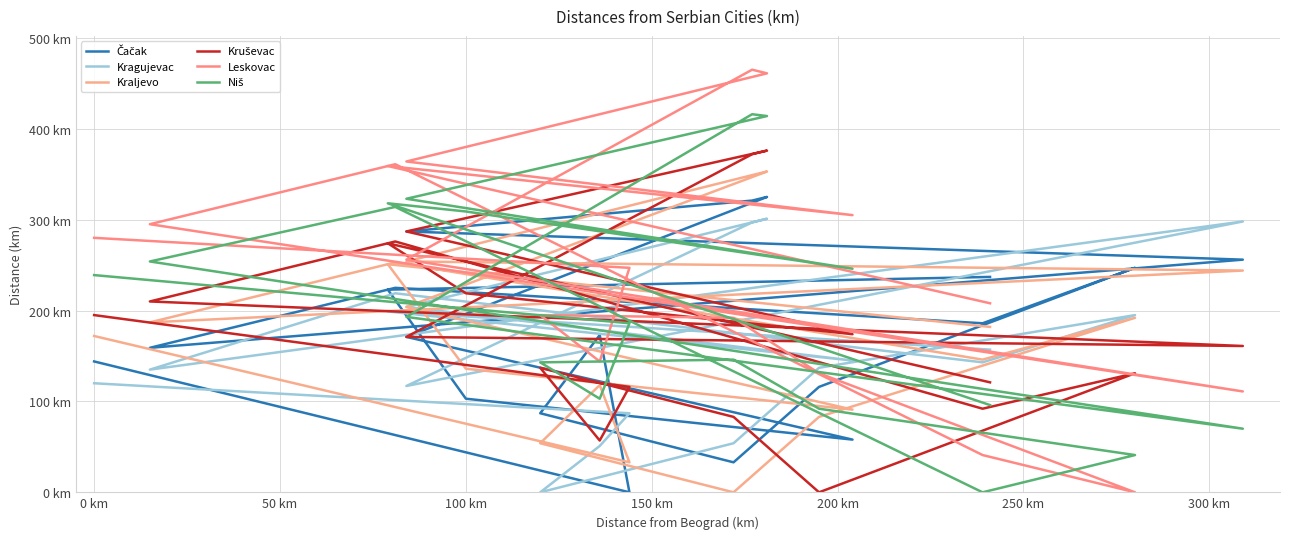

True or false: Kragujevac has more than 1 points higher than both neighbors.

True